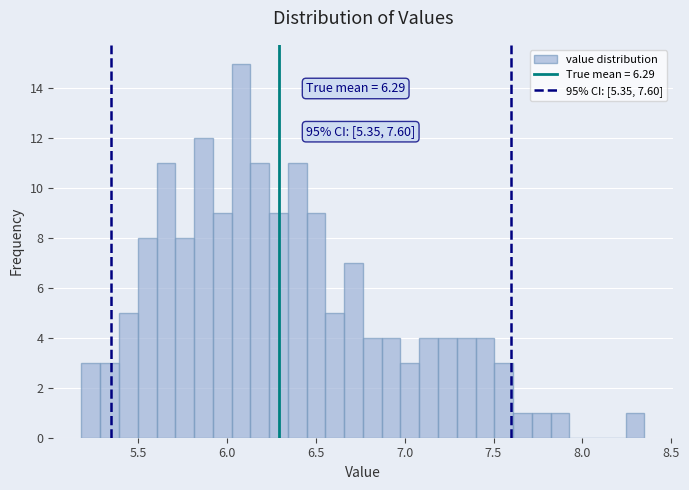

Around what value on the x-axis is the tallest bar? Give the approximate position of its centre, as read against the axis.

6.10